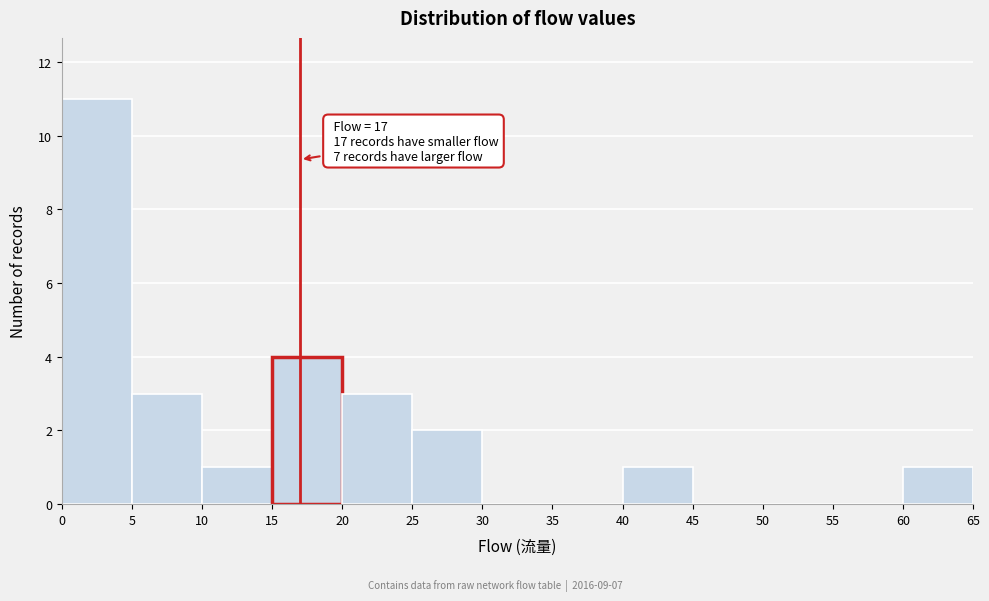

Over which range of the x-axis is the bar tallest?

0 to 5